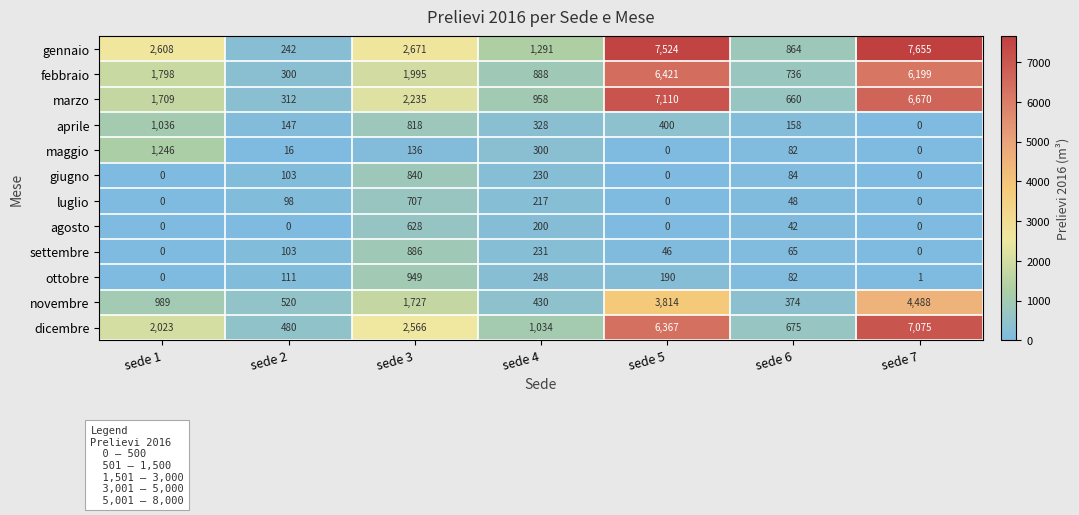

At how many categories does at least one series exceed 258?

7